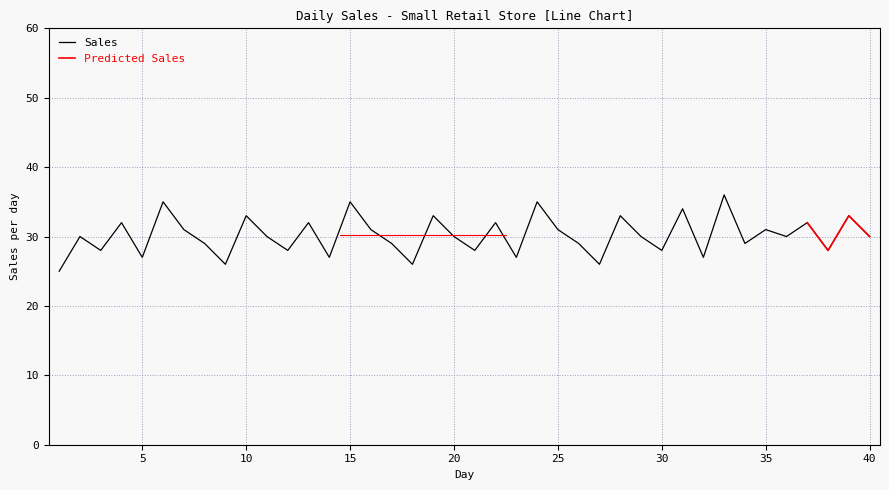

Reading left to right, extract all data points from this chart.

1=25	2=30	3=28	4=32	5=27	6=35	7=31	8=29	9=26	10=33	11=30	12=28	13=32	14=27	15=35	16=31	17=29	18=26	19=33	20=30	21=28	22=32	23=27	24=35	25=31	26=29	27=26	28=33	29=30	30=28	31=34	32=27	33=36	34=29	35=31	36=30	37=32	38=28	39=33	40=30